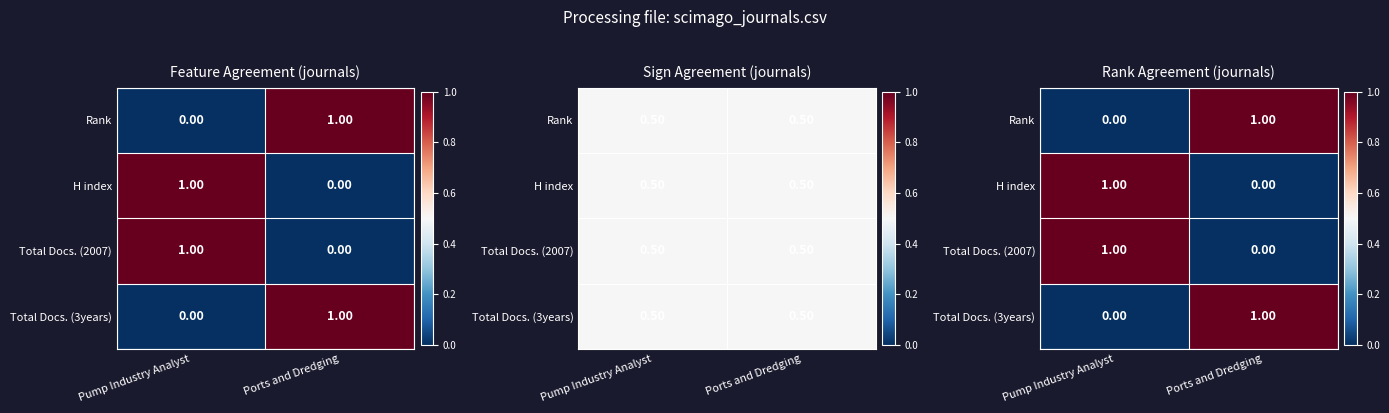

How many categories are shown in the chart?

2